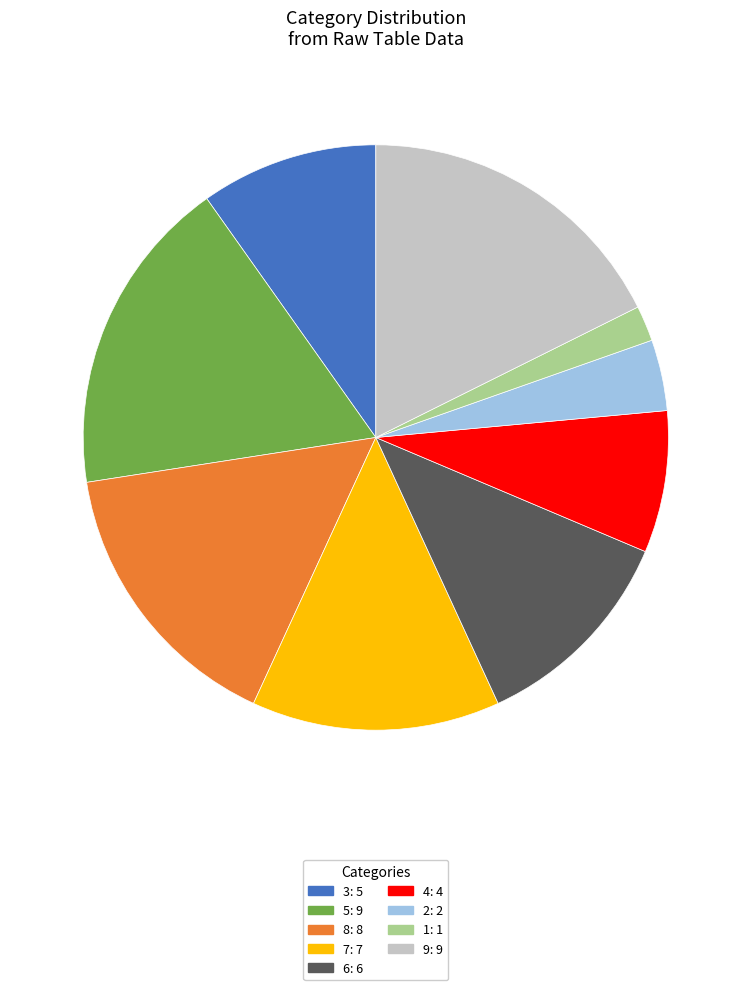

True or false: 6 accounts for 3% of the total.

False